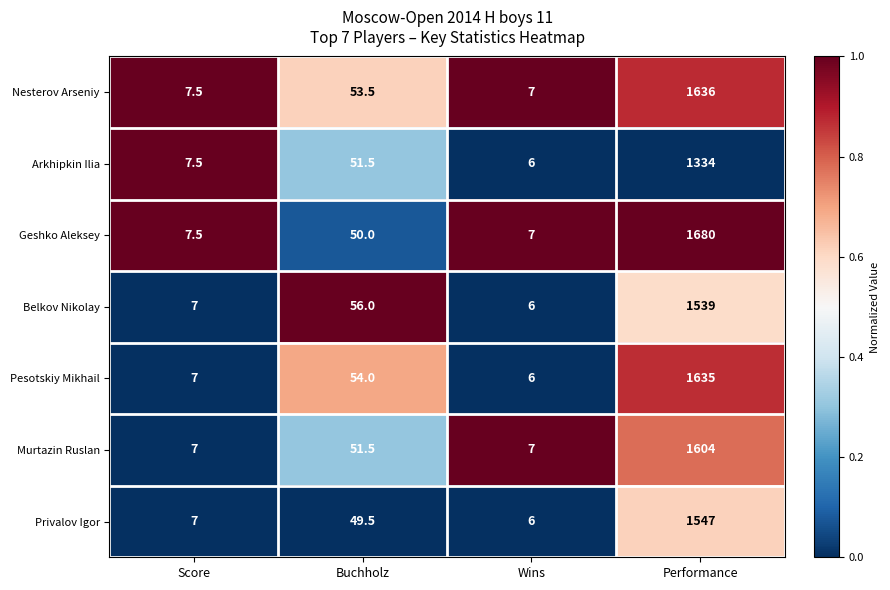

Which series has the widest spread of values?

Geshko Aleksey